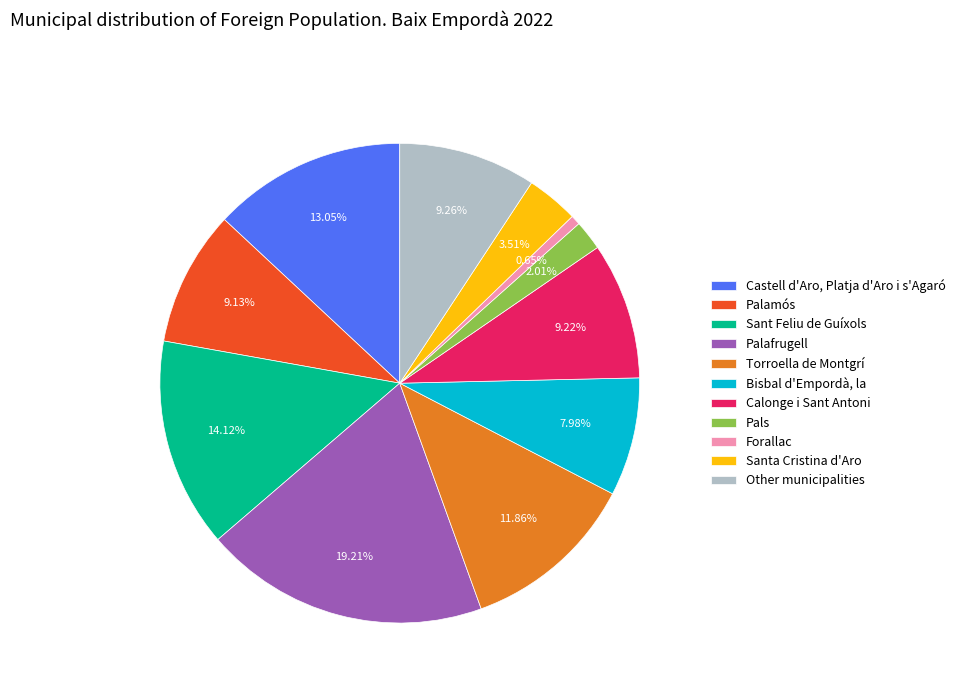

What is the smallest slice in the pie chart?

Forallac